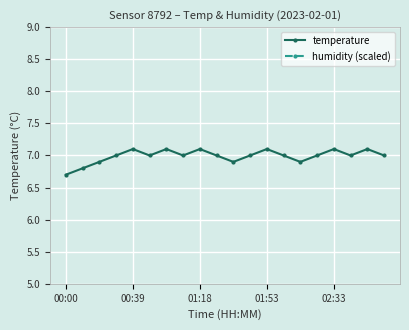

The temperature series shows 10.8 at 01:53. True or false?

False